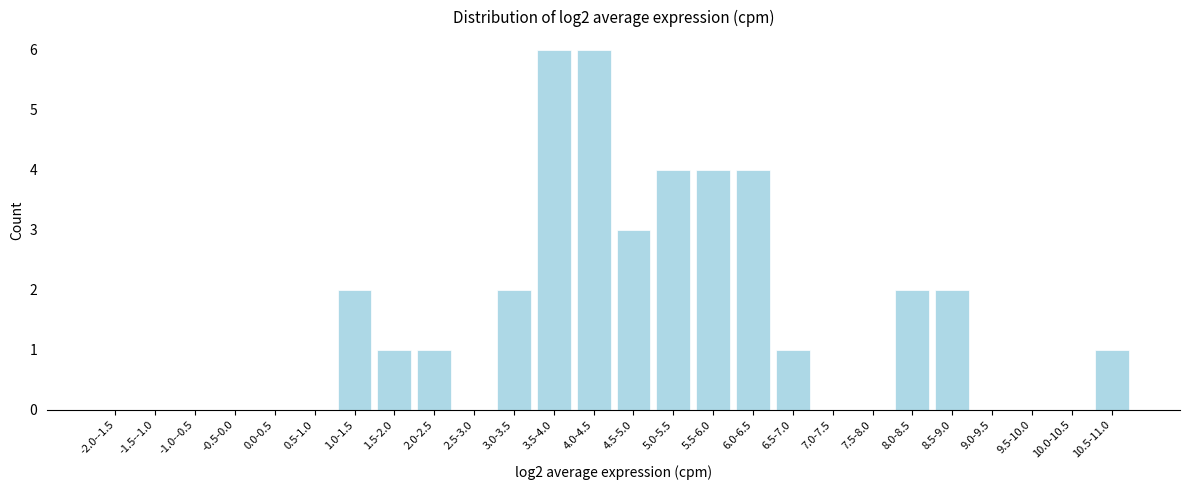

Reading left to right, extract all data points from this chart.

-2.0--1.5=0	-1.5--1.0=0	-1.0--0.5=0	-0.5-0.0=0	0.0-0.5=0	0.5-1.0=0	1.0-1.5=2	1.5-2.0=1	2.0-2.5=1	2.5-3.0=0	3.0-3.5=2	3.5-4.0=6	4.0-4.5=6	4.5-5.0=3	5.0-5.5=4	5.5-6.0=4	6.0-6.5=4	6.5-7.0=1	7.0-7.5=0	7.5-8.0=0	8.0-8.5=2	8.5-9.0=2	9.0-9.5=0	9.5-10.0=0	10.0-10.5=0	10.5-11.0=1